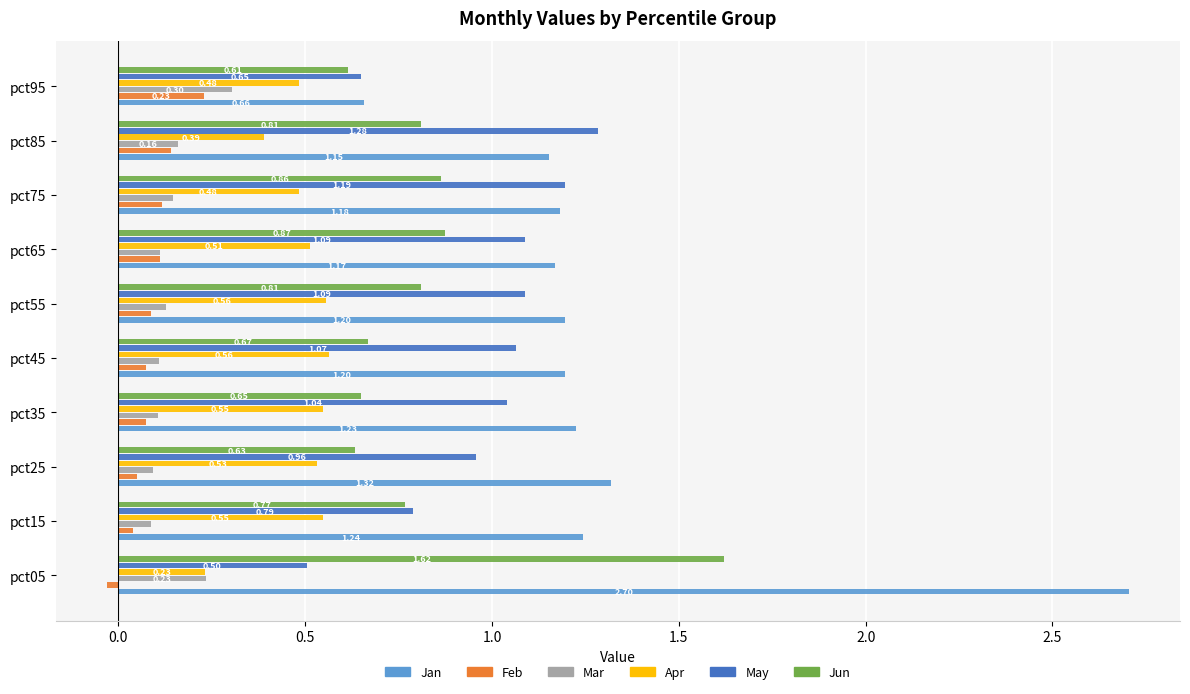

At how many categories does at least one series exceed 0?

10